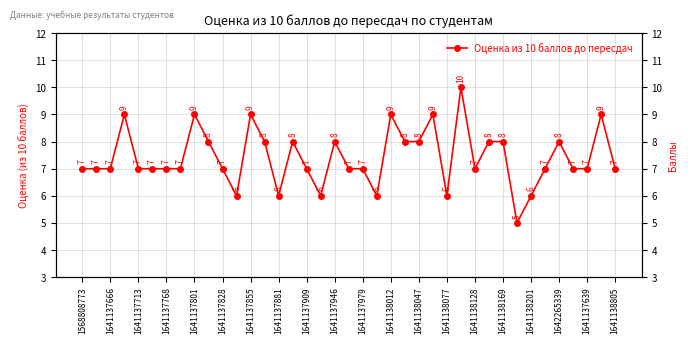

At which category does the chart reach its peak across all series?

27